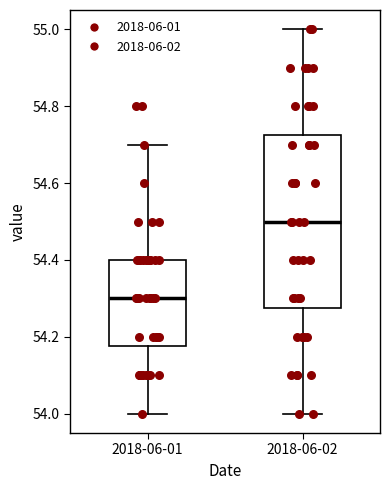

Which box has the highest median line?

2018-06-02